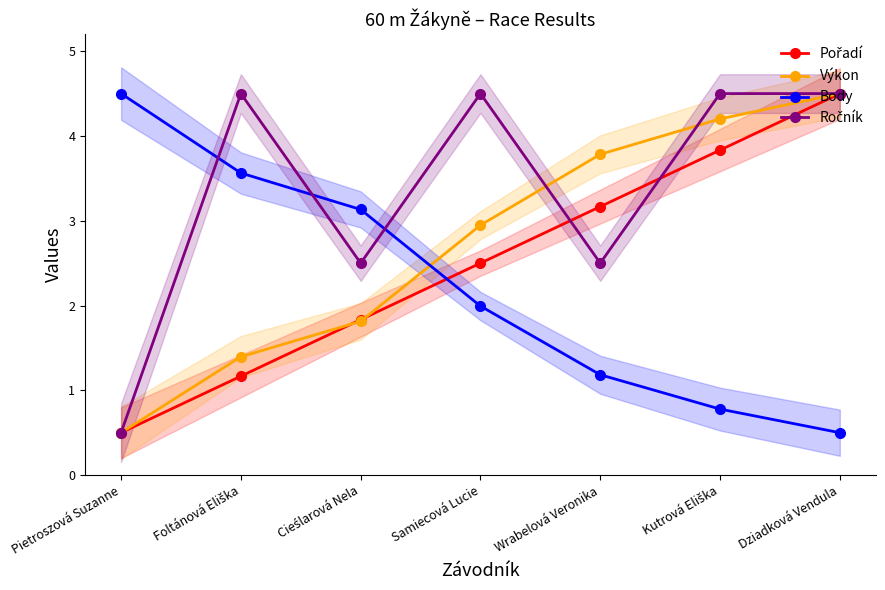

Reading left to right, transcribe all the data shown in this chart.

Pořadí: 0.5	1.2	1.8	2.5	3.2	3.8	4.5
Výkon: 0.5	1.4	1.8	2.9	3.8	4.2	4.5
Body: 4.5	3.6	3.1	2.0	1.2	0.8	0.5
Ročník: 0.5	4.5	2.5	4.5	2.5	4.5	4.5